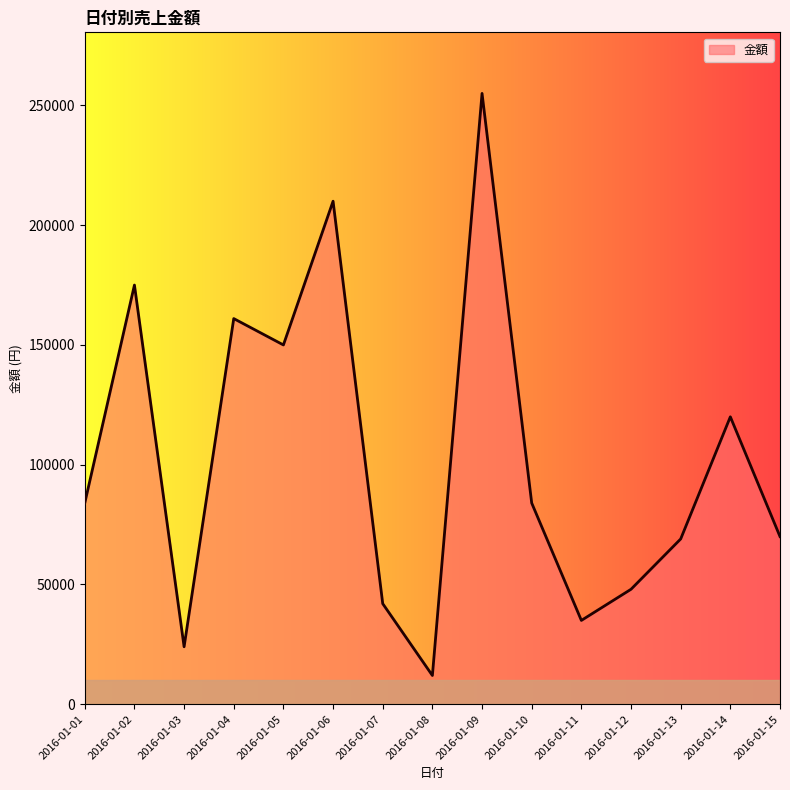

How many interior local valleys (lower than both neighbors) does the data have?

4